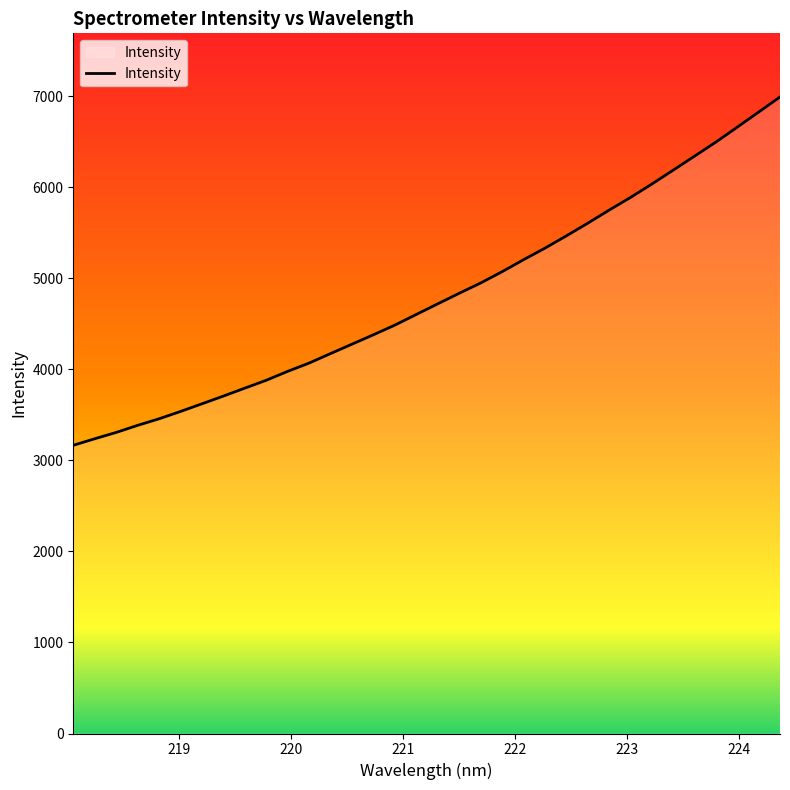

What is the maximum value shown in the chart?

6991.3